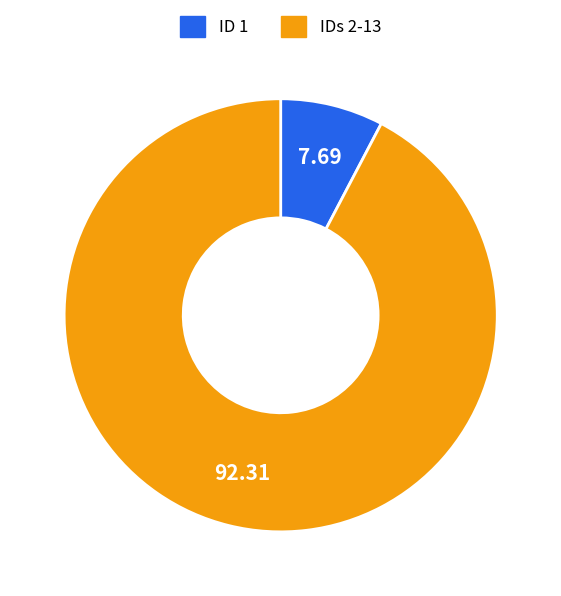

Between IDs 2-13 and ID 1, which is larger?

IDs 2-13